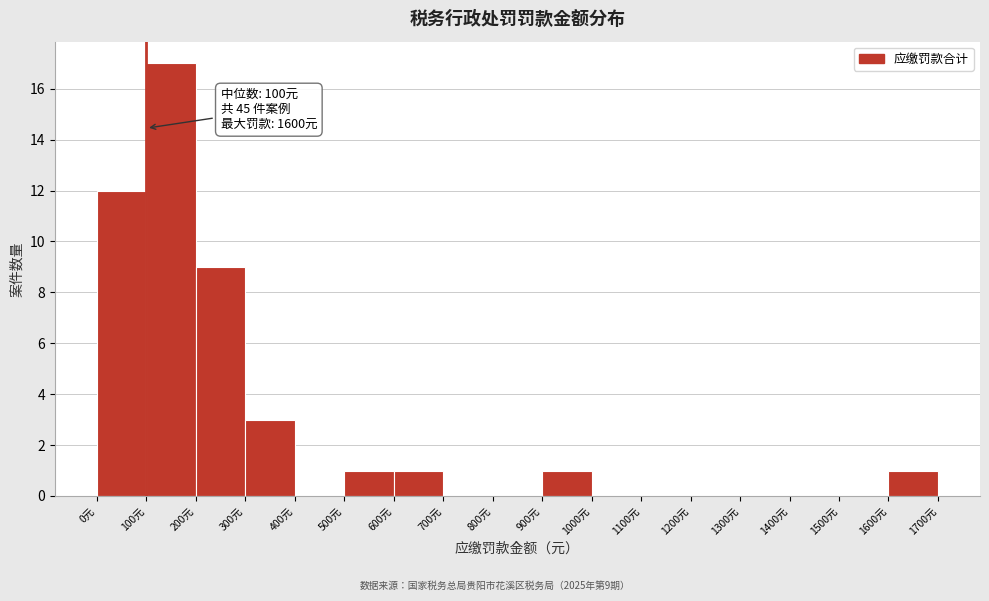

Which range on the x-axis has the tallest bar?

100 to 200